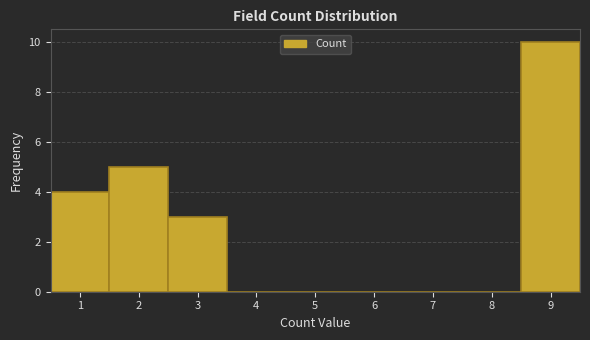

Reading left to right, transcribe this chart: for each bar, give the range it covers on the x-axis and its height. The values are not printed on the chart, so give them approximately, as read against the axis.

0.5 to 1.5: 4
1.5 to 2.5: 5
2.5 to 3.5: 3
3.5 to 4.5: 0
4.5 to 5.5: 0
5.5 to 6.5: 0
6.5 to 7.5: 0
7.5 to 8.5: 0
8.5 to 9.5: 10